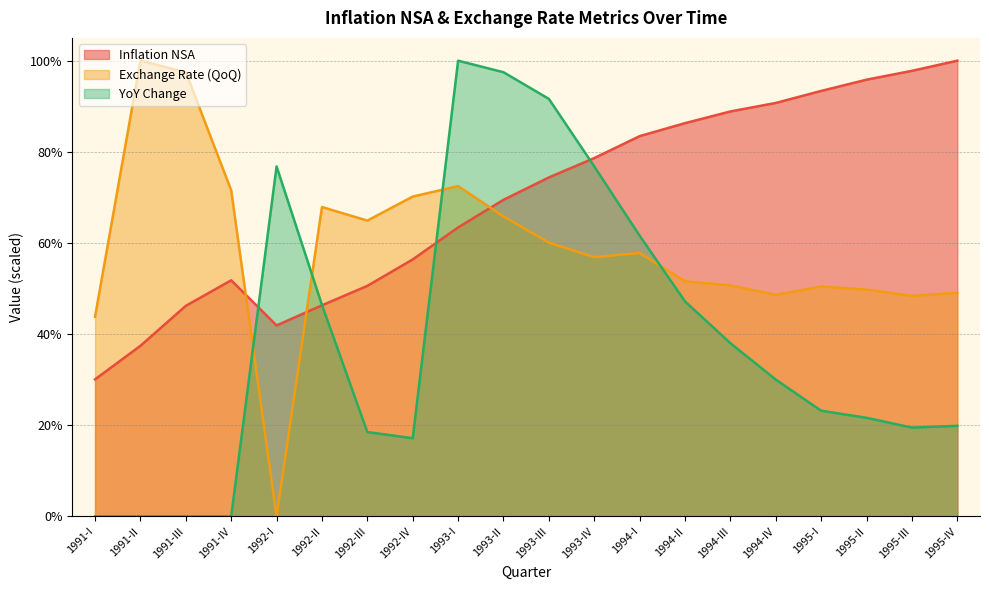

Where is the first local maximum for Inflation NSA?

1991-IV